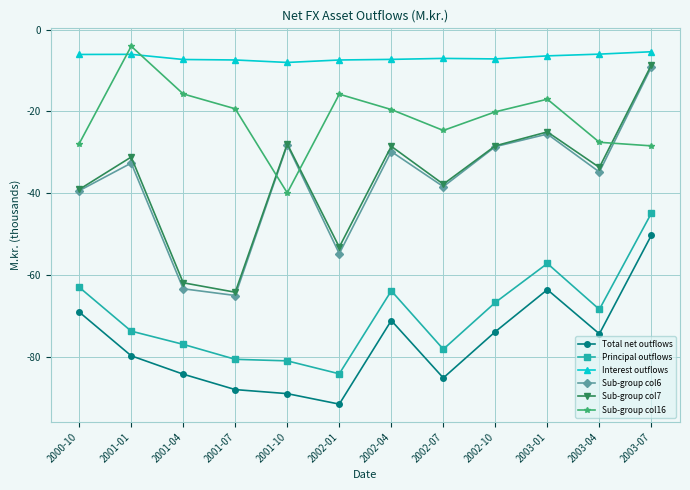

What is the difference between the maximum and minimum values in the Sub-group col6 series?

55858